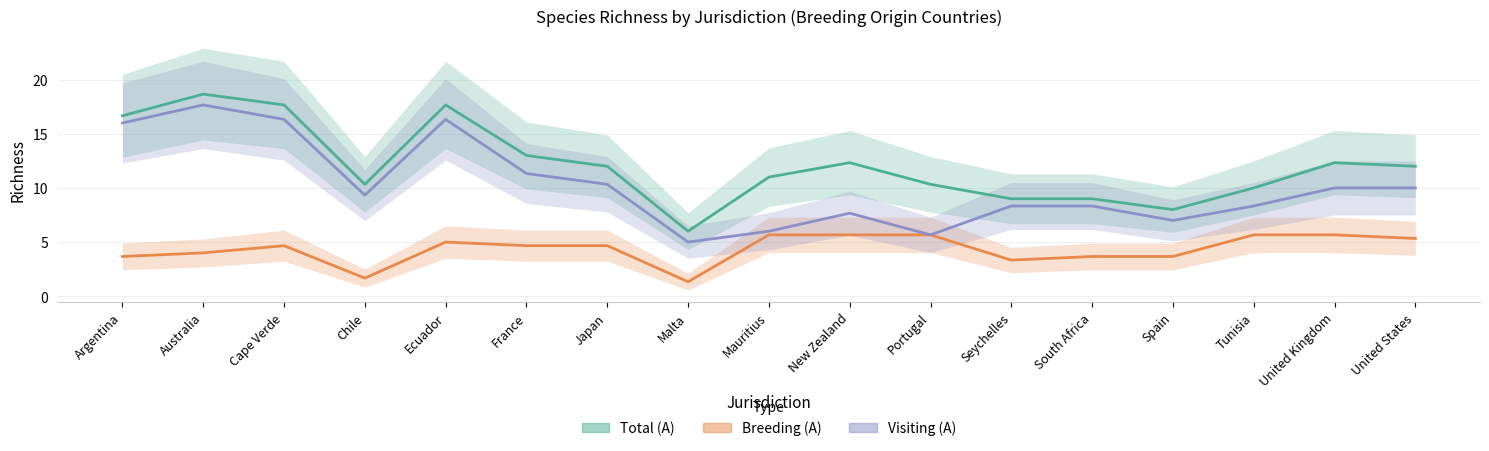

What is the difference between the highest and lowest values at Australia?

14.7